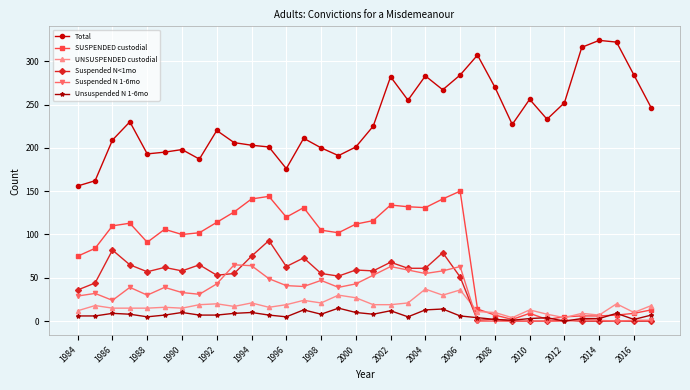

At how many categories does at least one series exceed 277?

8